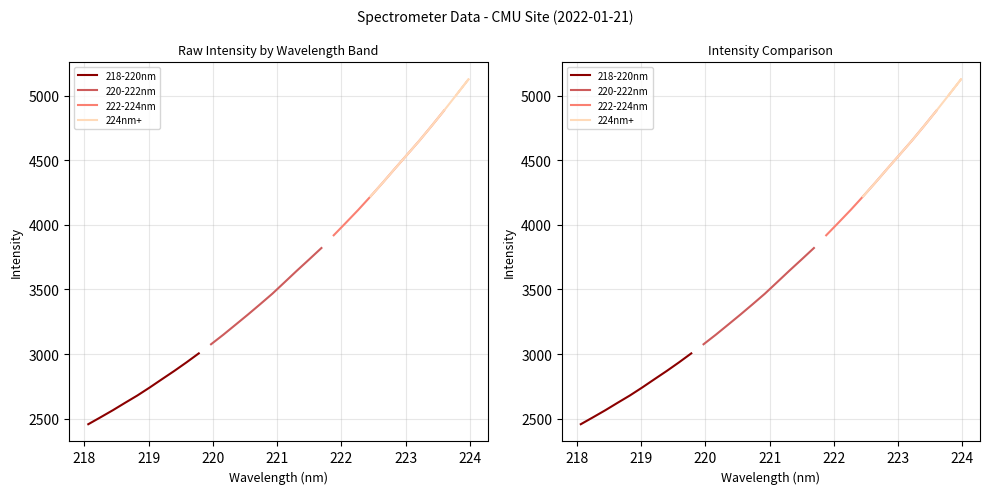

What is the difference between the second highest and second lowest values in the 218-220nm series?

424.9